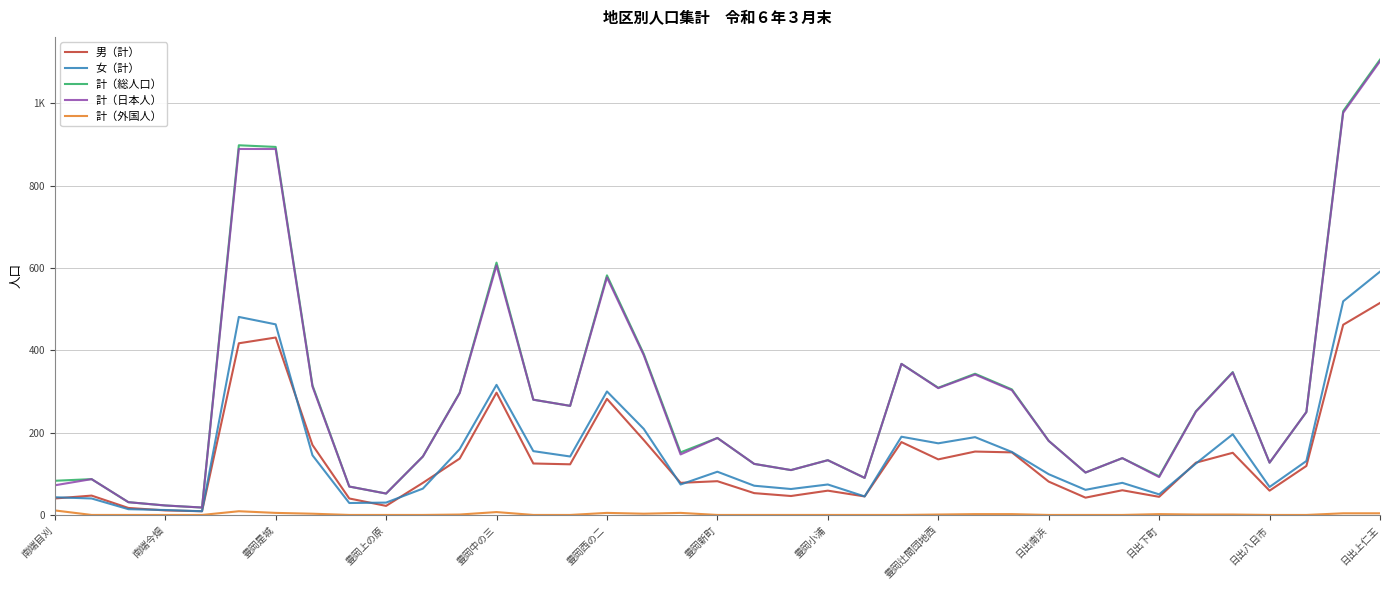

Does the chart display data point markers on the line(s)?

No